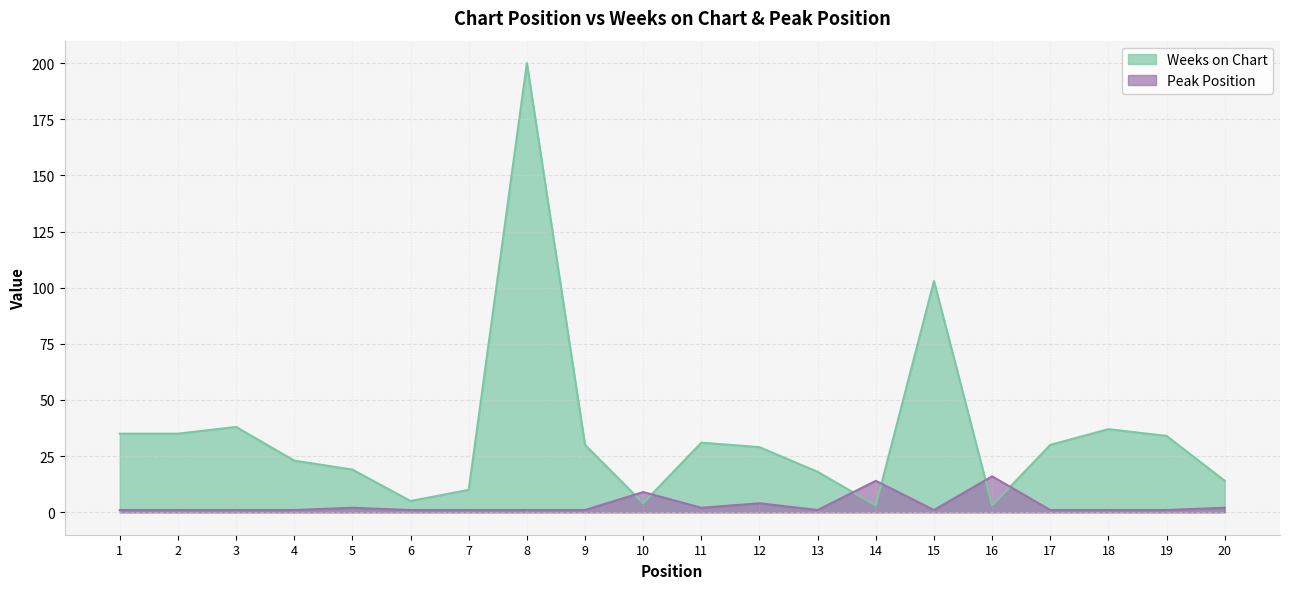

Rank the series at 18 from highest to lowest value.

Weeks on Chart, Peak Position